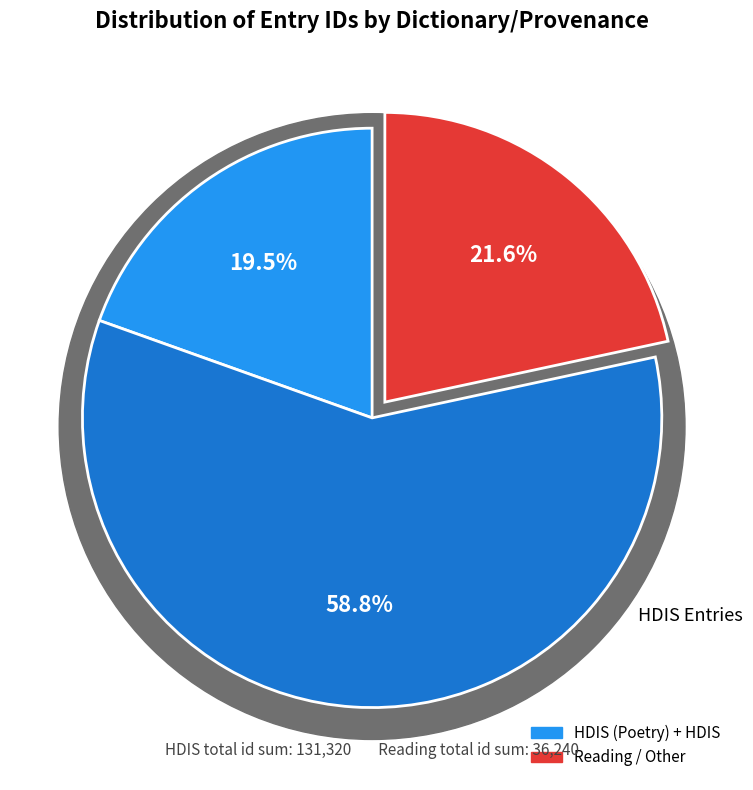

To the nearest percent, what is the combined percentage of HDIS (Poetry) #16369 and HDIS #16431?

20%